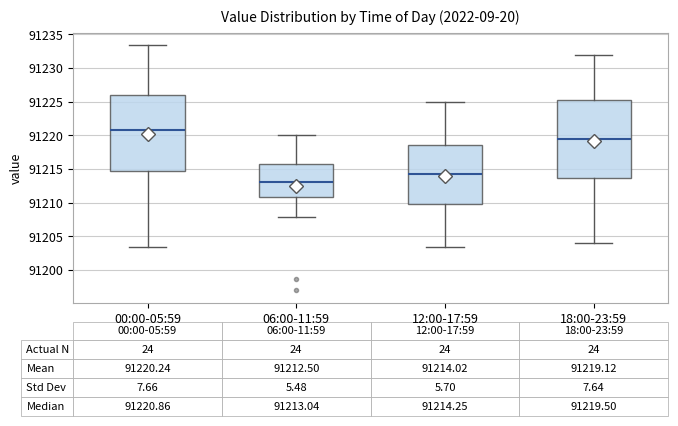

Which box's median line is the lowest?

06:00-11:59